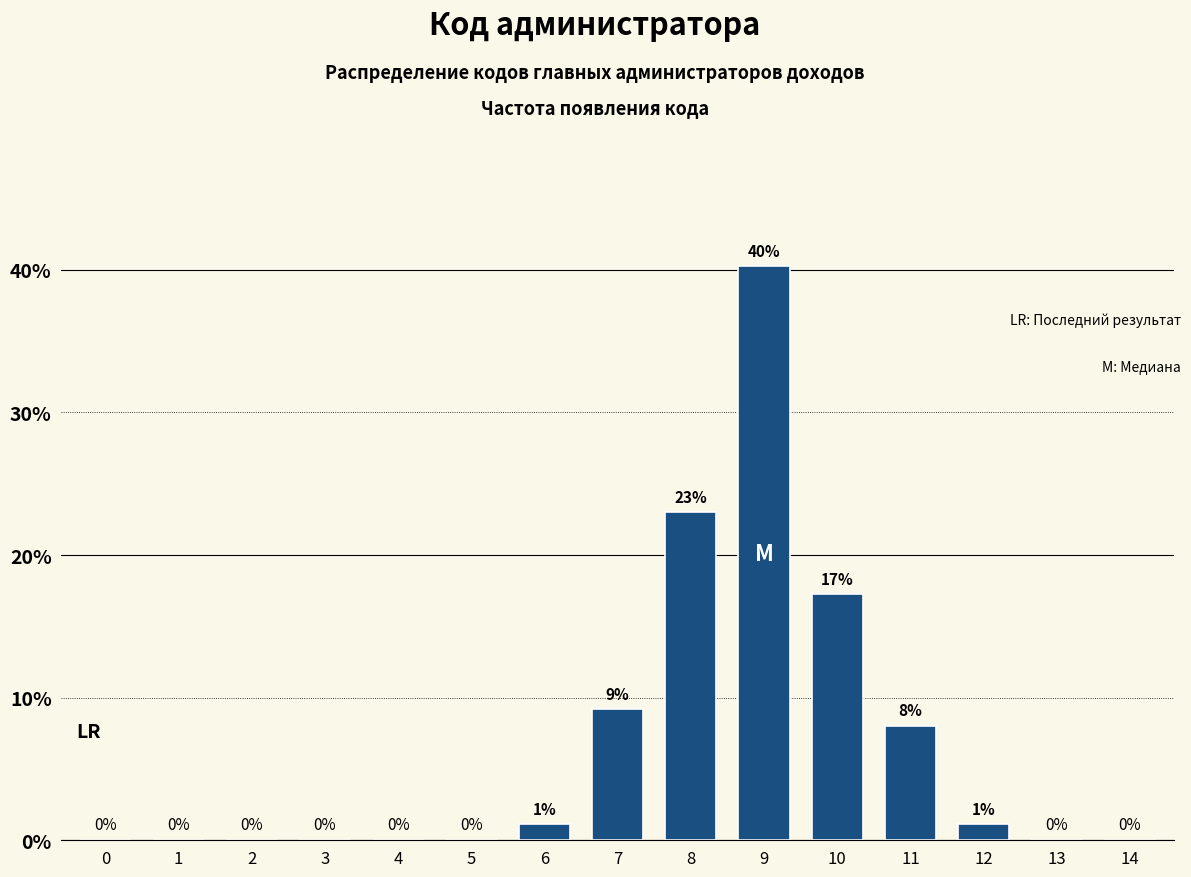

What is the maximum value shown in the chart?

40.2